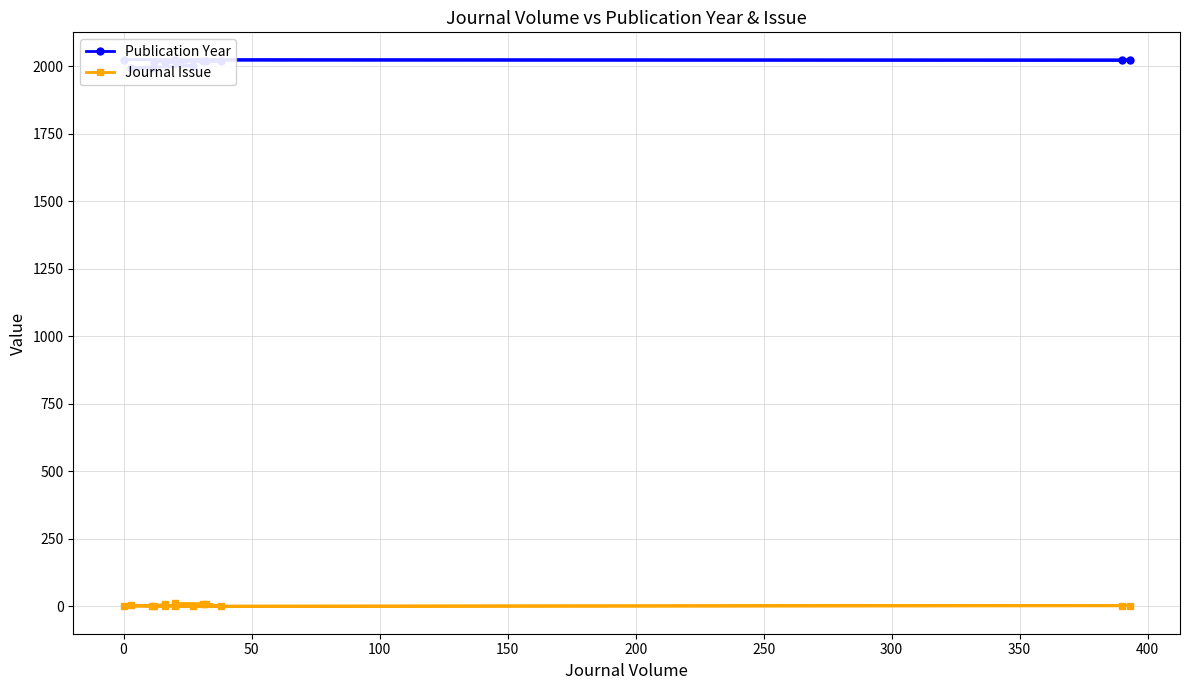

The value of Publication Year at 200 is 2017. True or false?

True